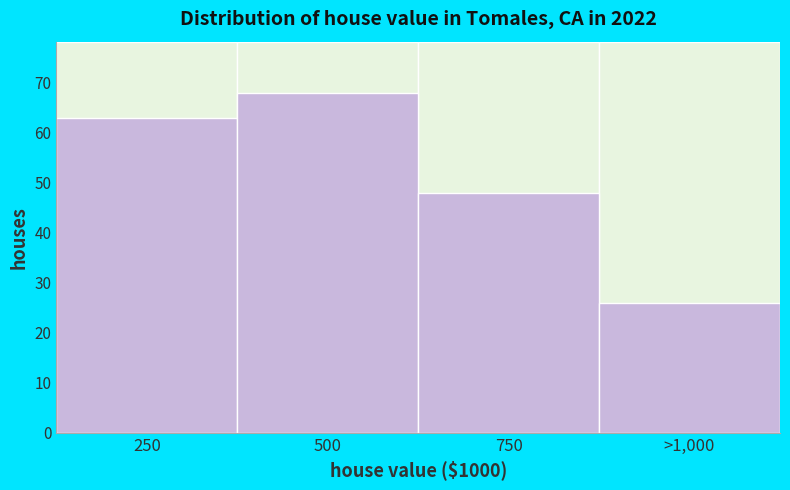

Reading right to left, extract all data points from this chart.

>1,000=26	750=48	500=68	250=63